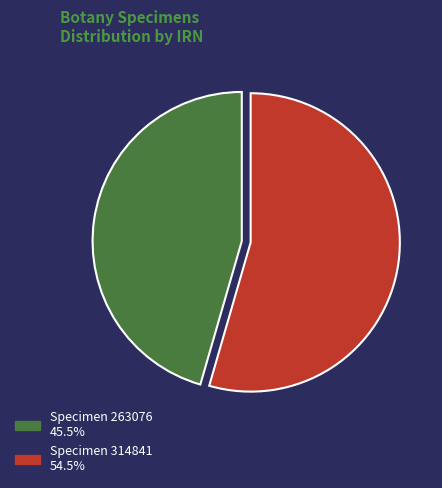

What is the ratio of the value at Specimen 263076 45.5% to the value at Specimen 314841 54.5%?

0.8